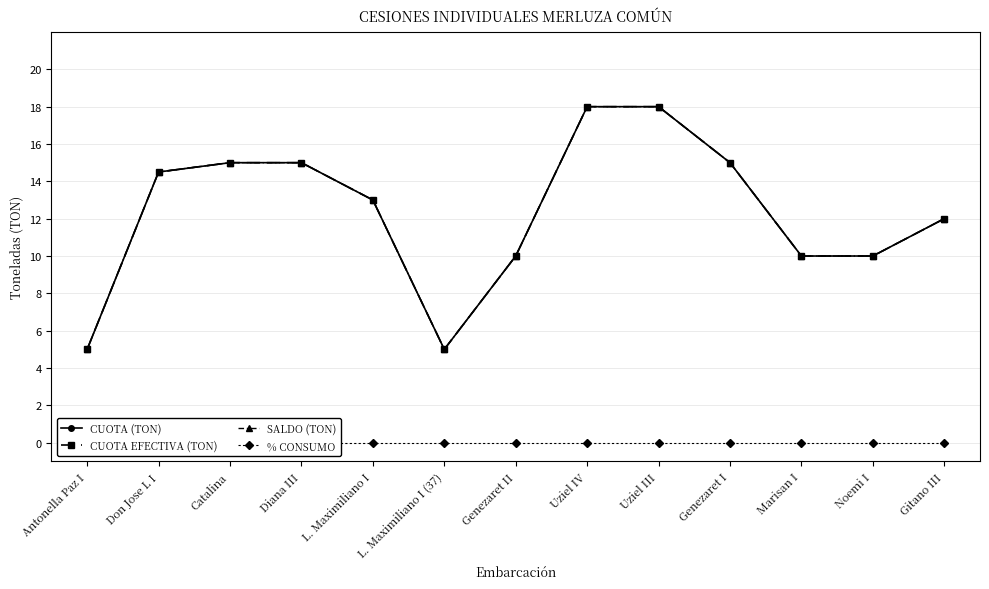

How many values in the CUOTA EFECTIVA (TON) series exceed 13?

6